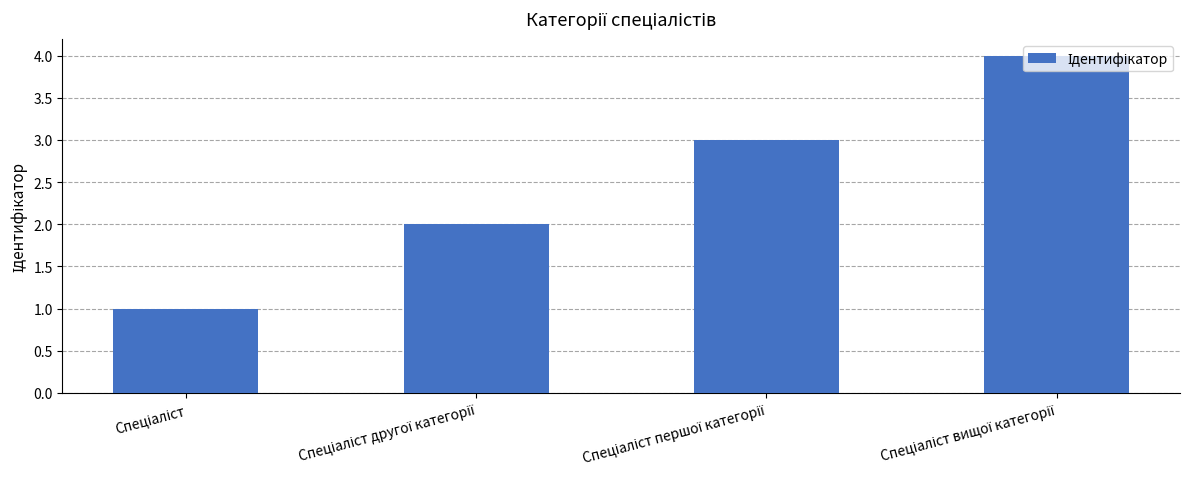

What is the maximum value shown in the chart?

4